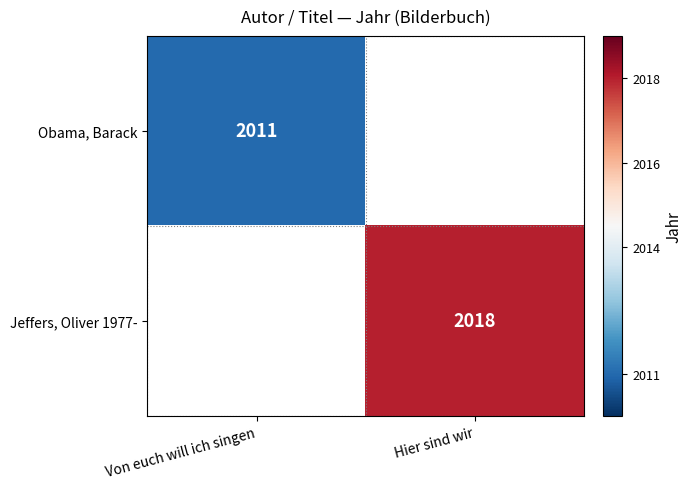

Is it true that Jeffers, Oliver 1977- equals 441.8 at Hier sind wir?

False